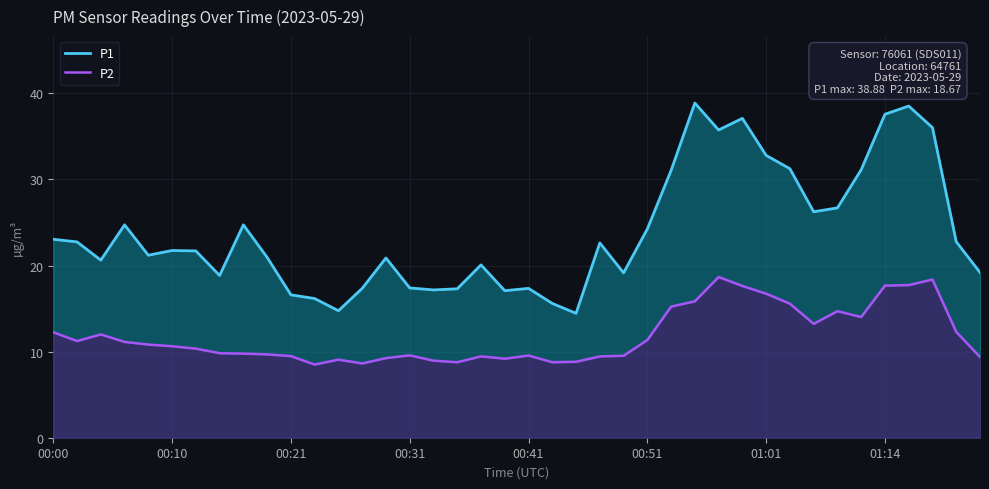

At which category is the sum across all series the highest?

36